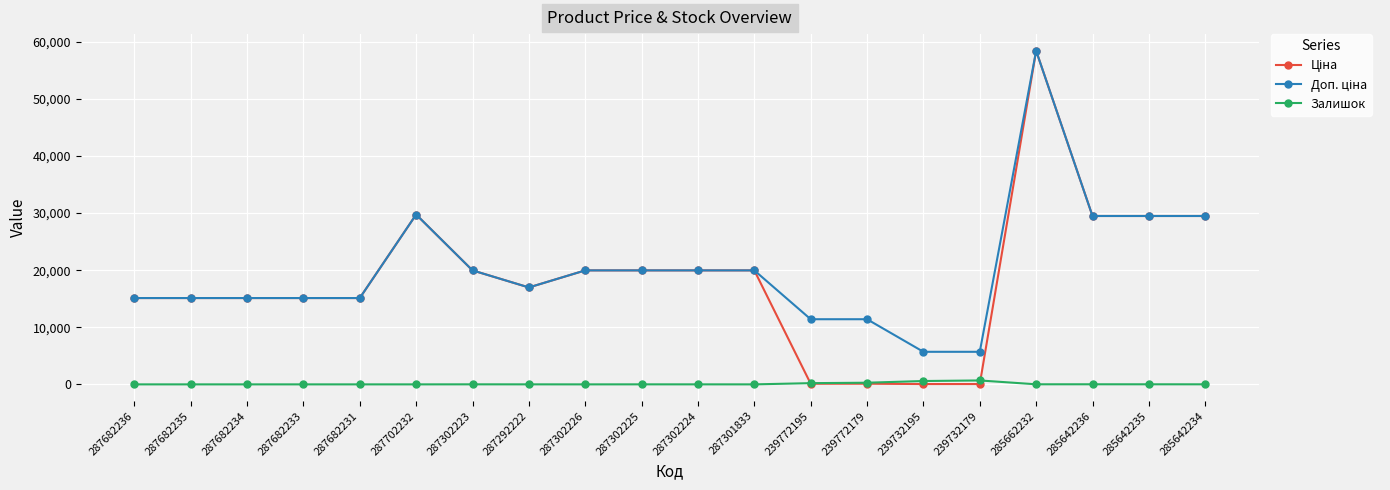

At which category does the chart reach its peak across all series?

285662232